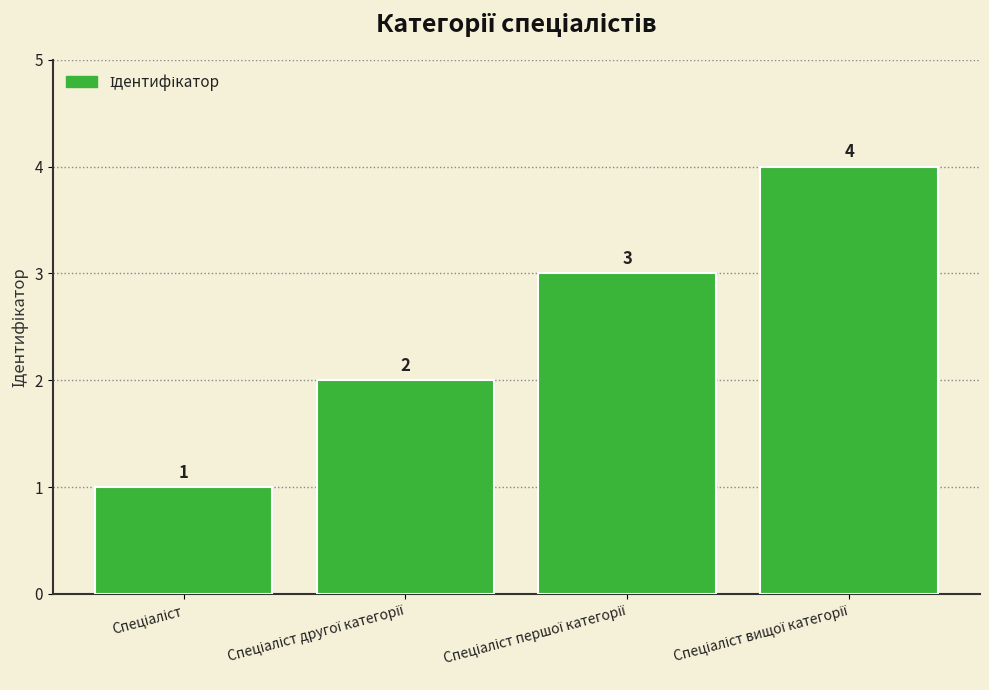

What is the value of the 3rd bar from the left?

3